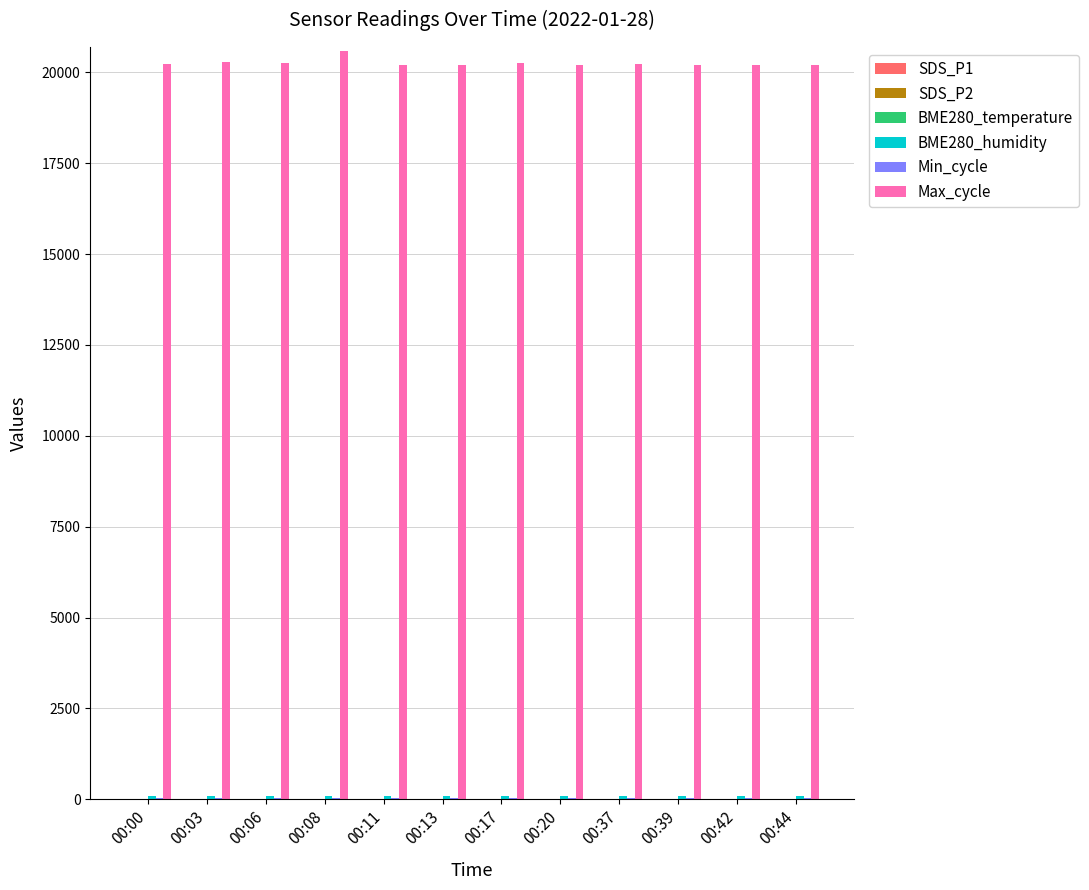

The value of Max_cycle at 00:20 is 20216.0. True or false?

True